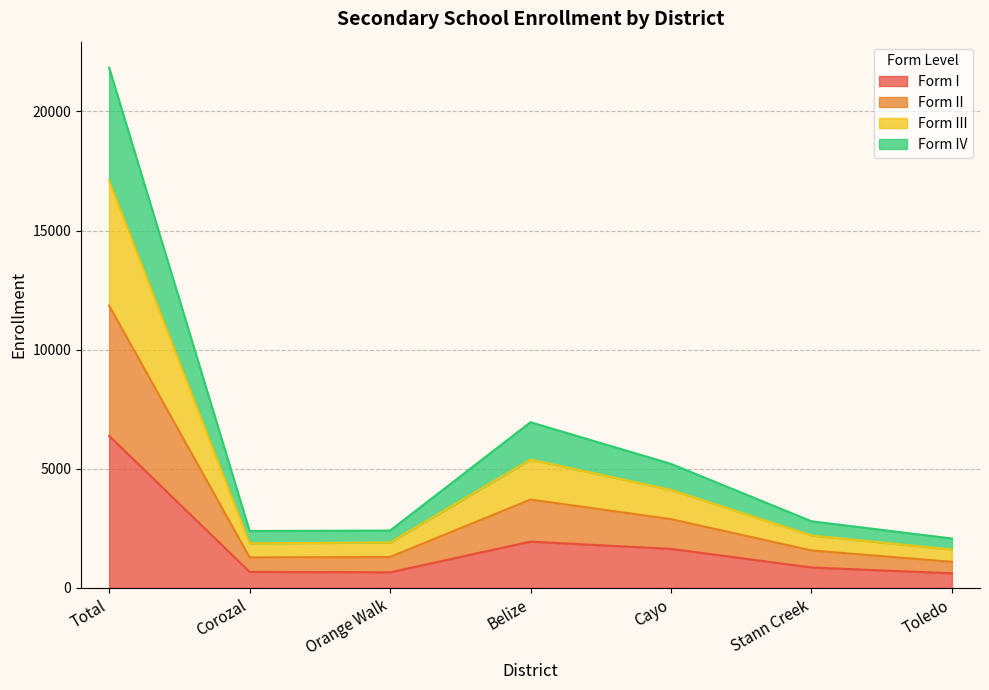

What is the label of the 6th point from the left?

Stann Creek